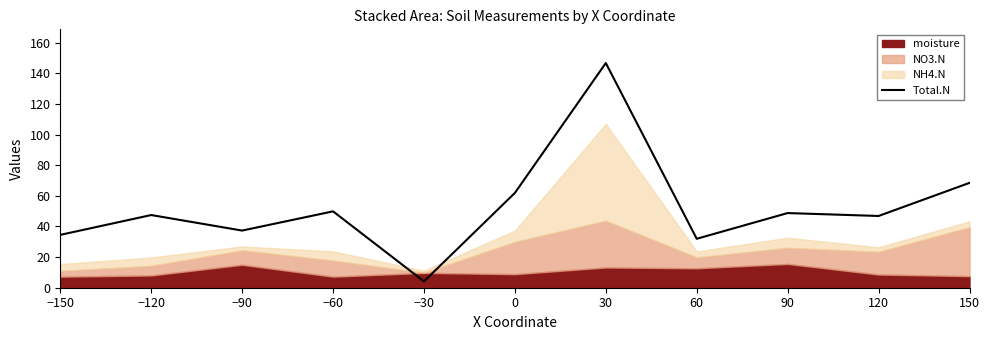

What is the difference between the maximum and minimum values?

142.6